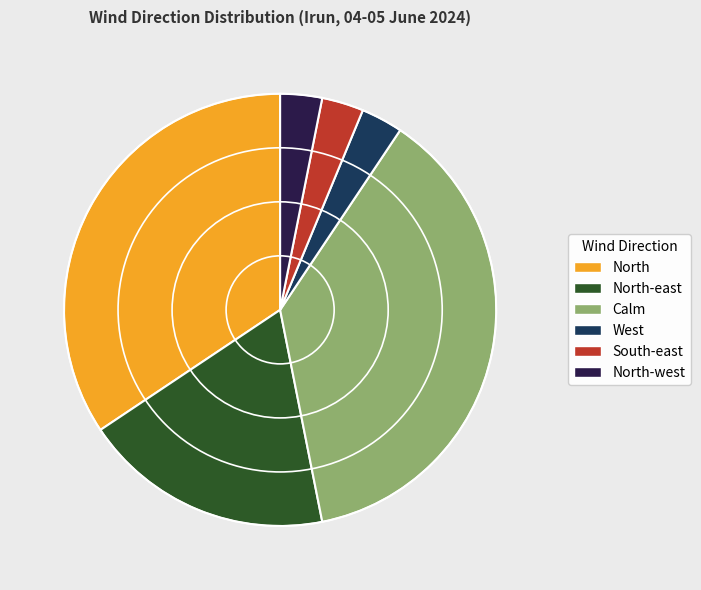

Does North-west account for over 50% of the chart?

No